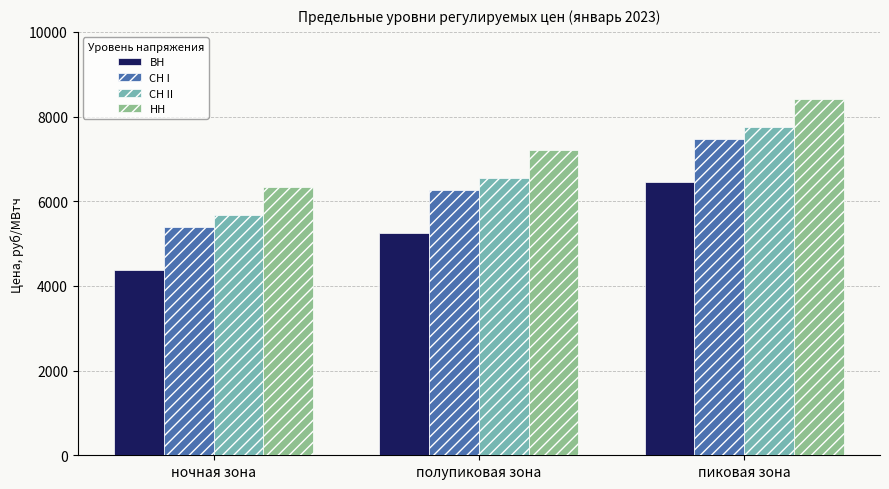

What is the difference between the highest and lowest values at ночная зона?

1954.1